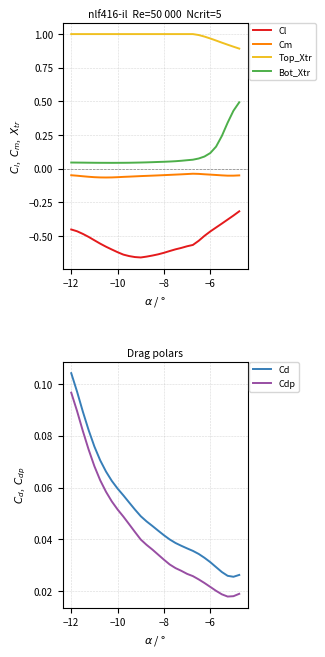

List the series in order of their peak value, lowest first.

Cl, Cm, Cdp, Cd, Bot_Xtr, Top_Xtr